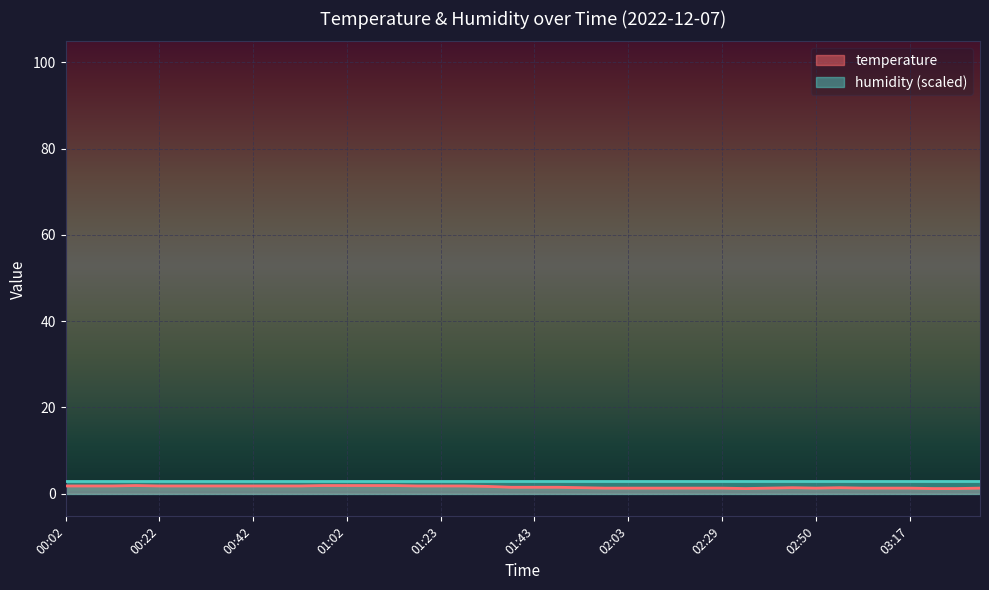

Is it true that the value at 03:22 is 2.1?

False